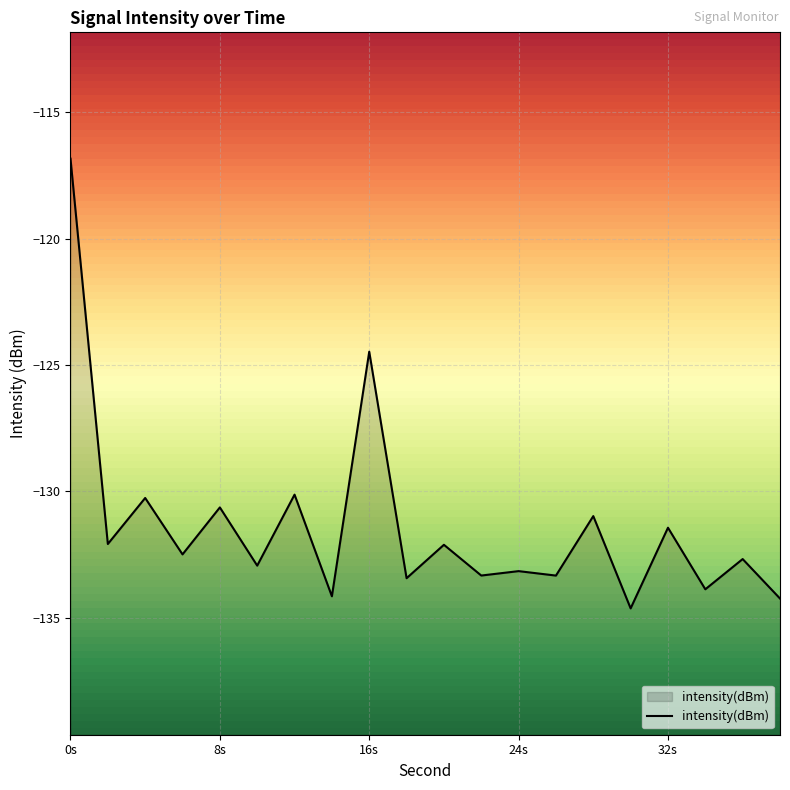

Which has a higher value, 6 or 12?

12